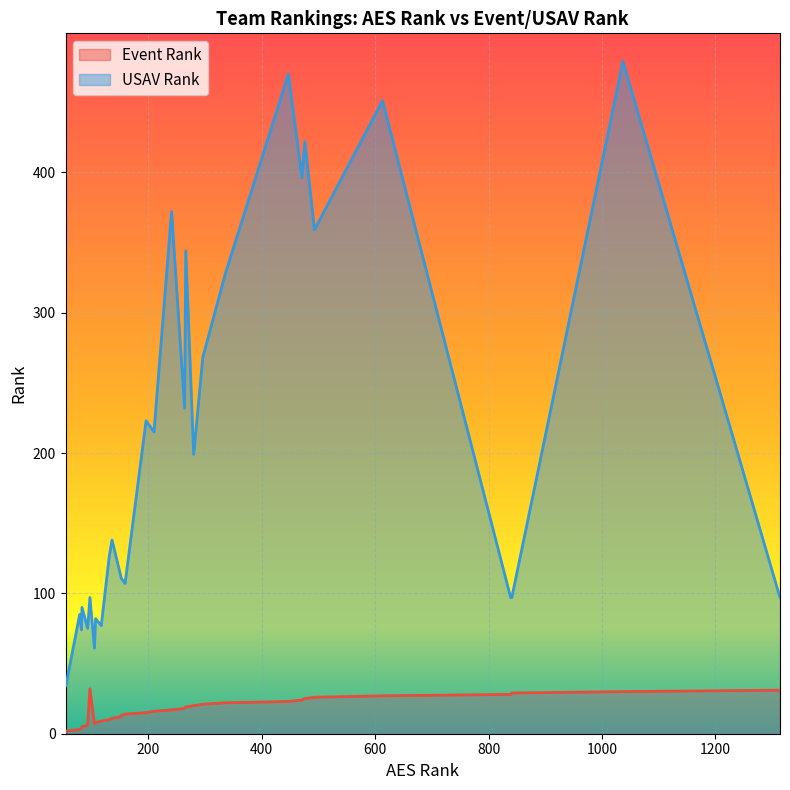

List the series in order of their peak value, highest first.

USAV Rank, Event Rank